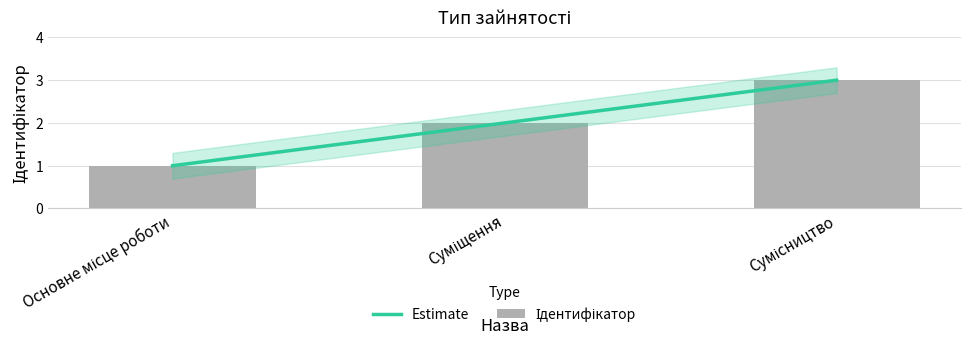

Is it true that Estimate equals 2 at Суміщення?

True